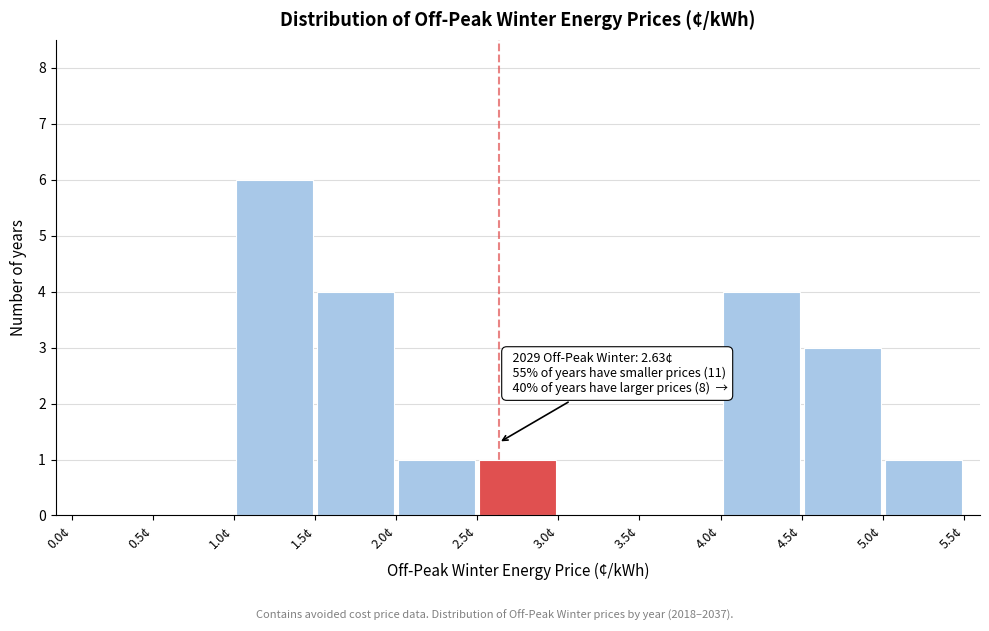

Over which range of the x-axis is the bar tallest?

1.0 to 1.5